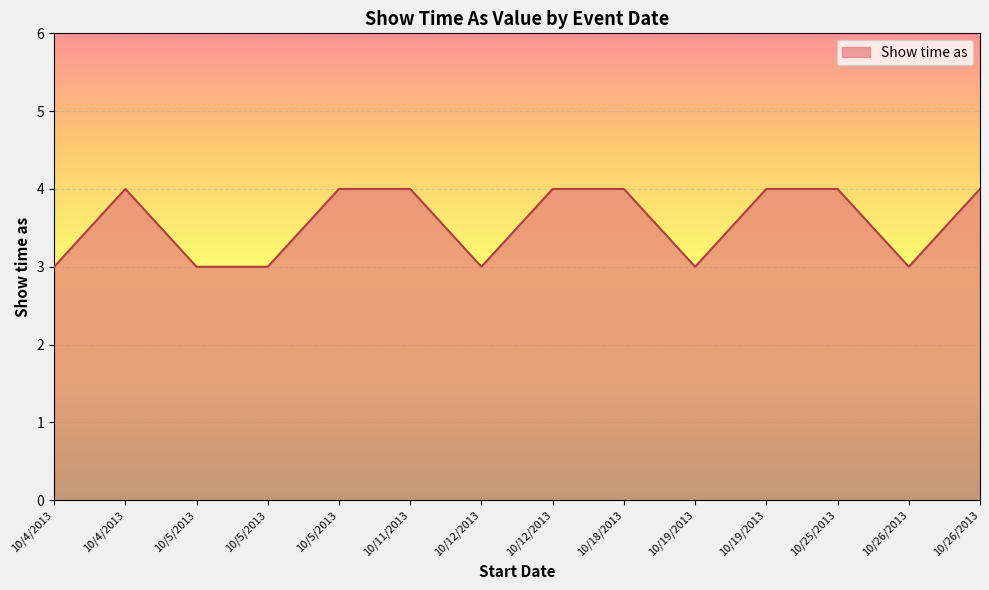

What is the change in value from 10/12/2013 to 10/26/2013?

-1